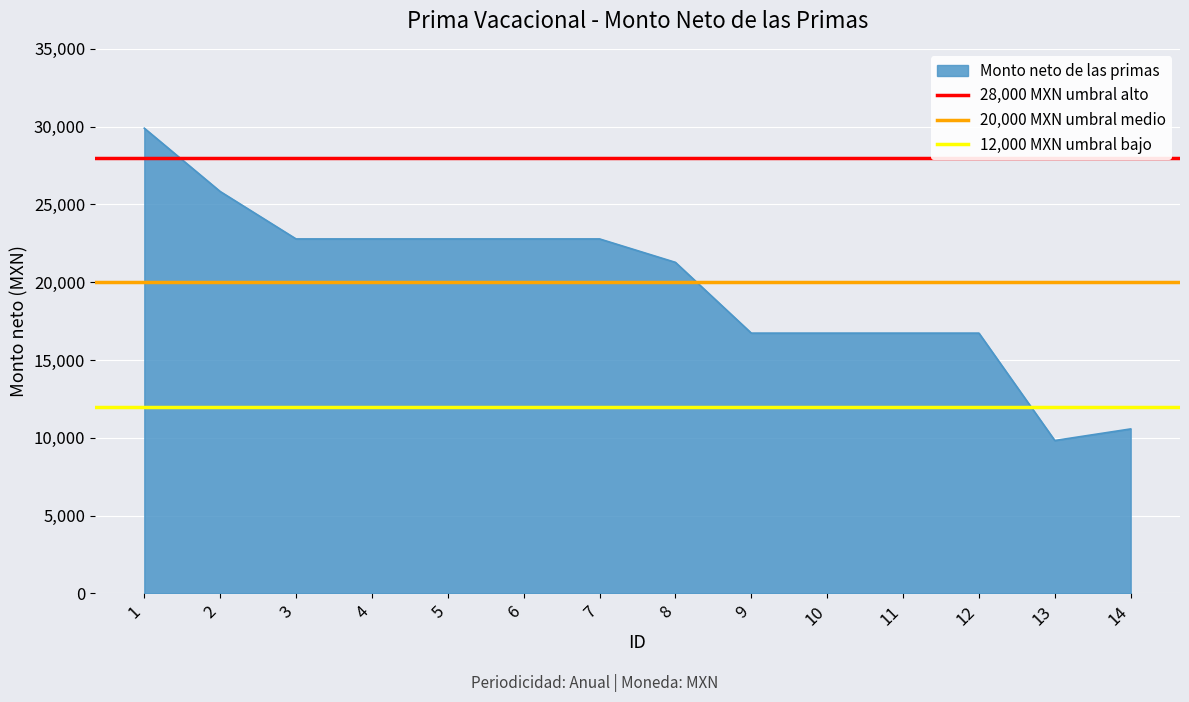

Is the value of 20,000 MXN umbral medio at 2 greater than the value of 28,000 MXN umbral alto at 2?

No